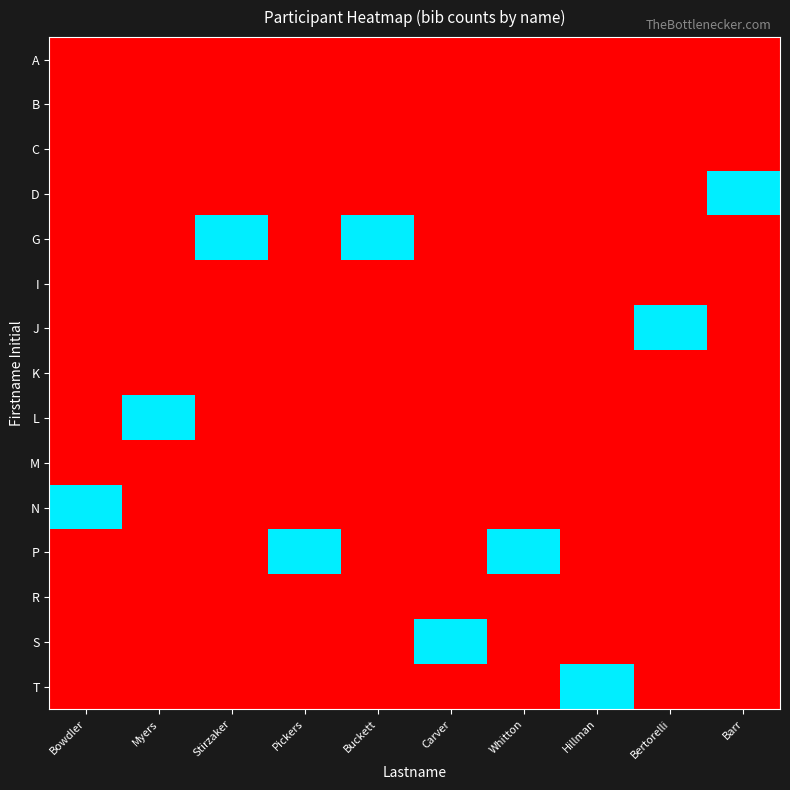

At which category is the sum across all series the highest?

Bowdler